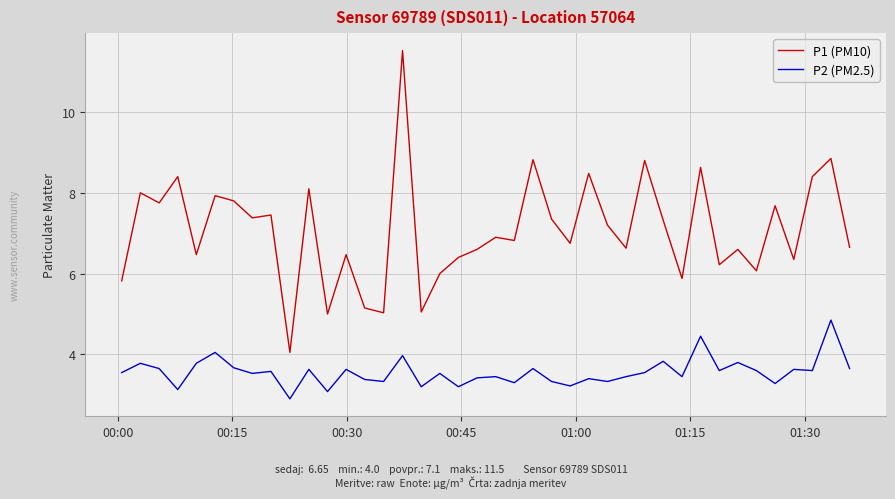

What is the highest value of the P1 (PM10) series?

11.5